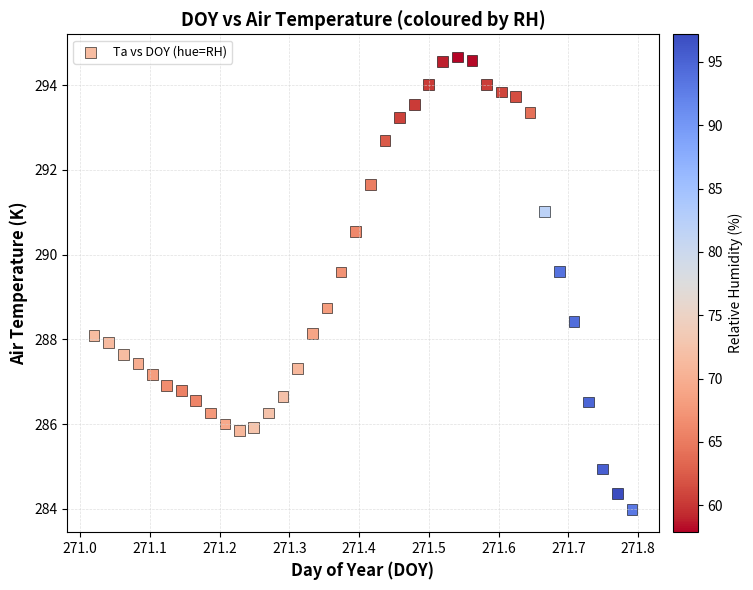

What Y value in the scatter plot is closest to 289?

288.7